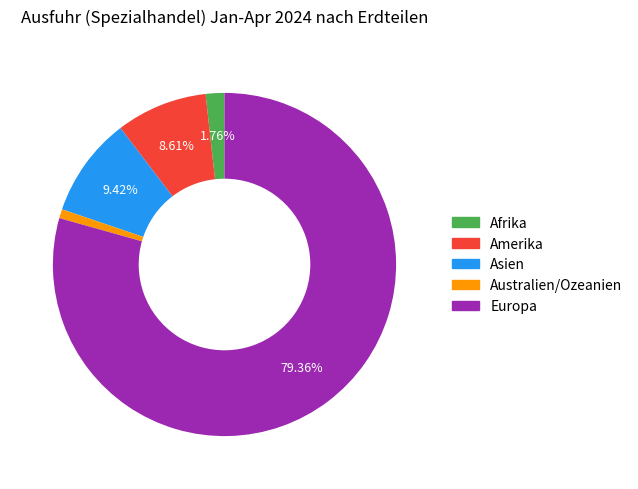

To the nearest percent, what is the combined percentage of Afrika and Amerika?

10%